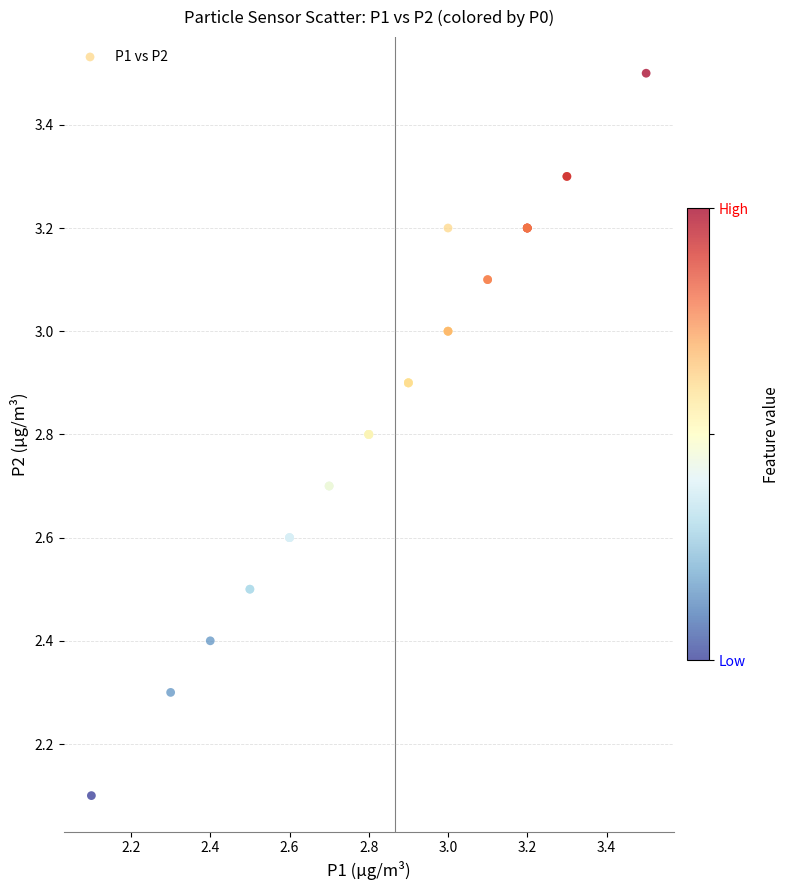

What Y value in the scatter plot is closest to 2?

2.1